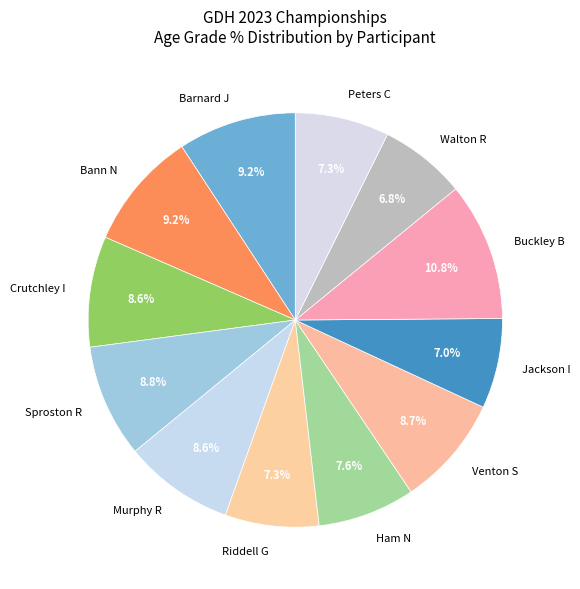

Does any single category account for the majority?

No